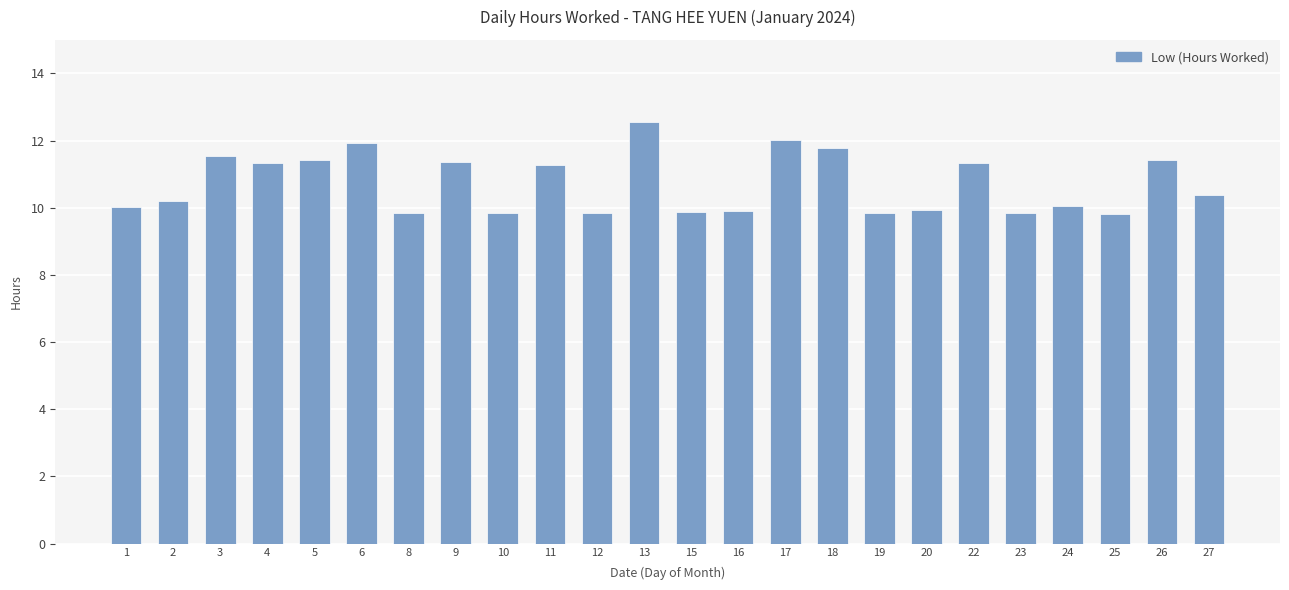

What value does the data have at 20?

9.9